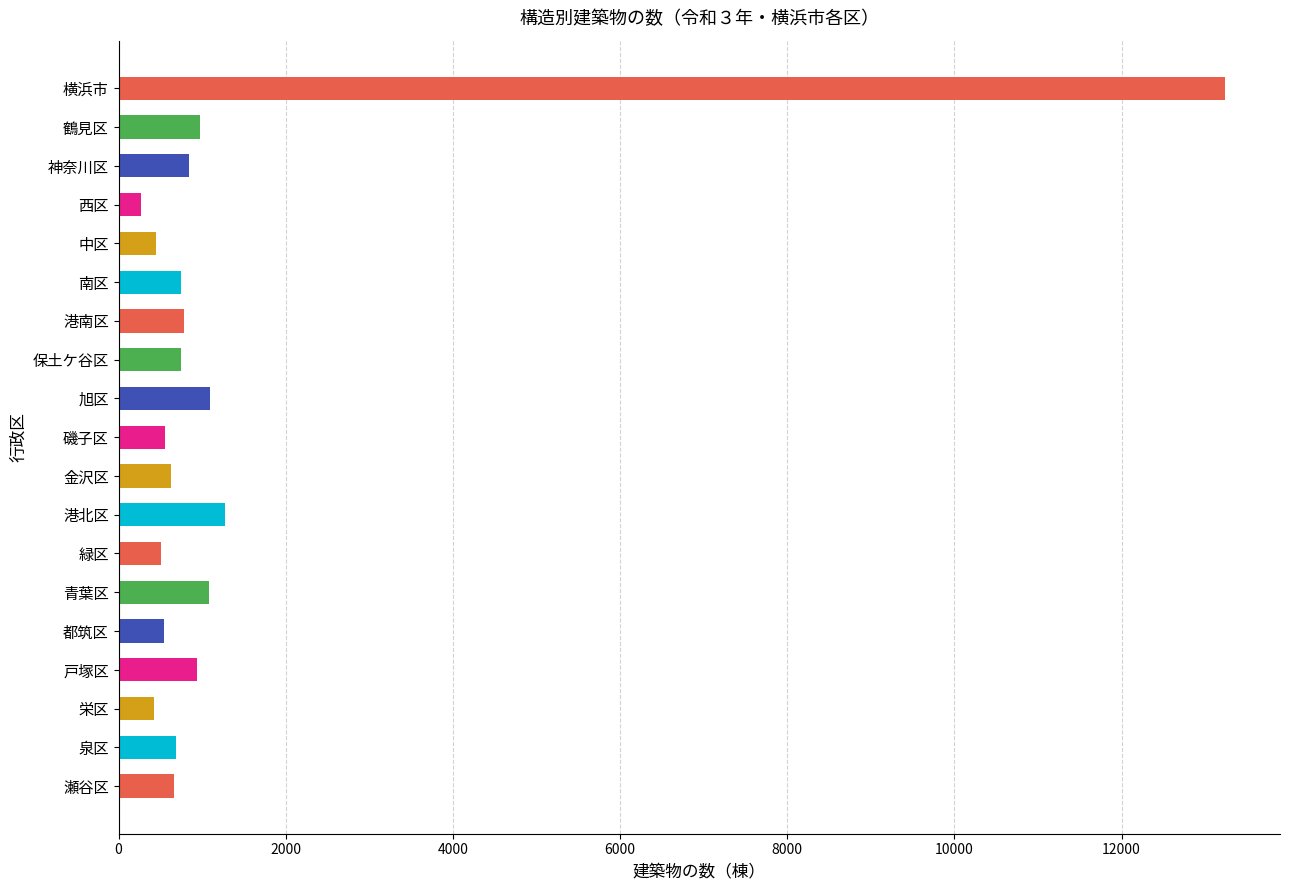

What is the value of the 13th bar from the top?

505